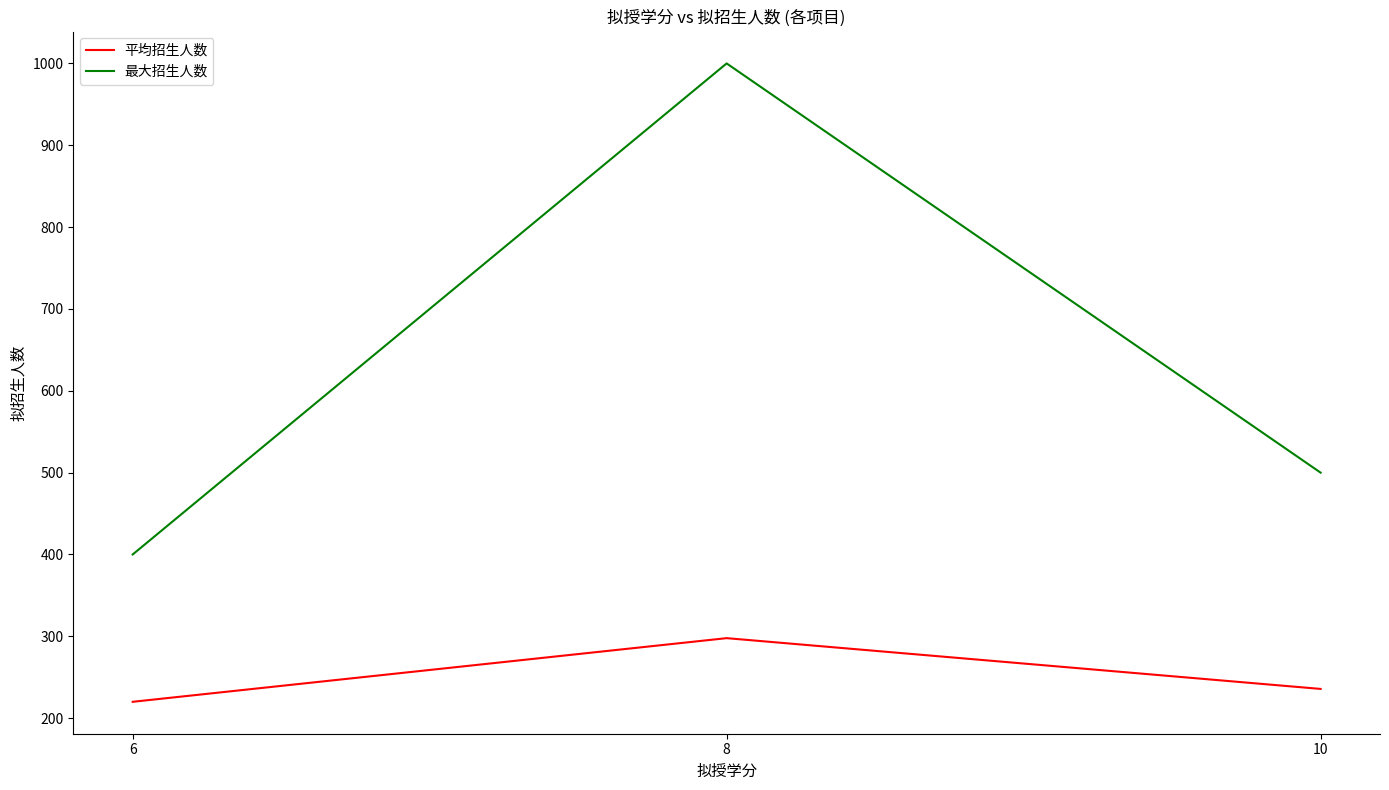

How many lines are shown in the chart?

2